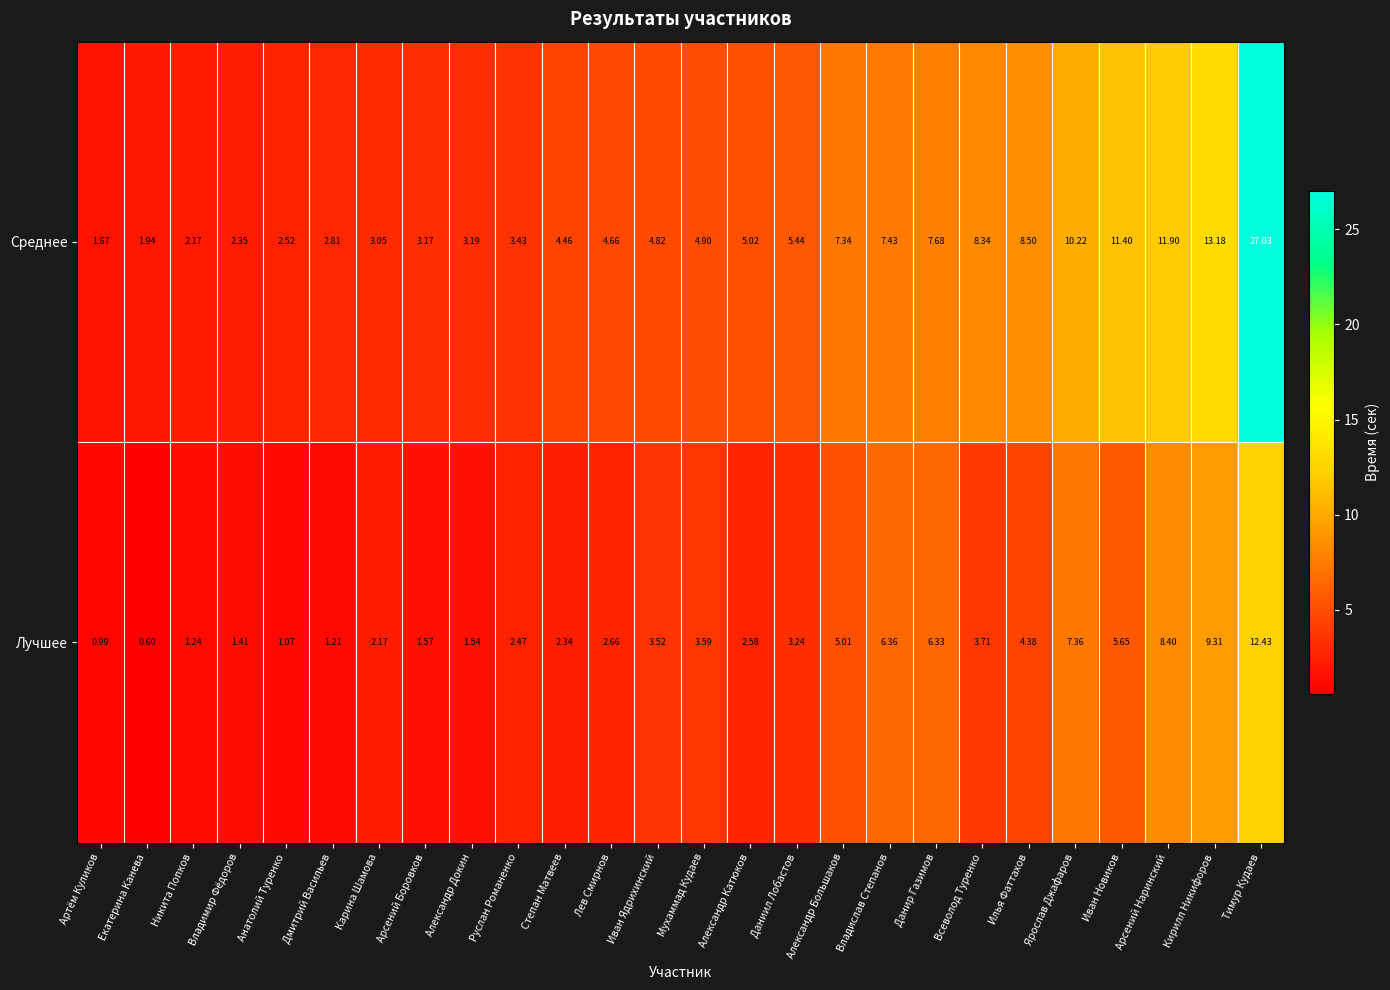

Which series has the largest total across all categories?

Среднее